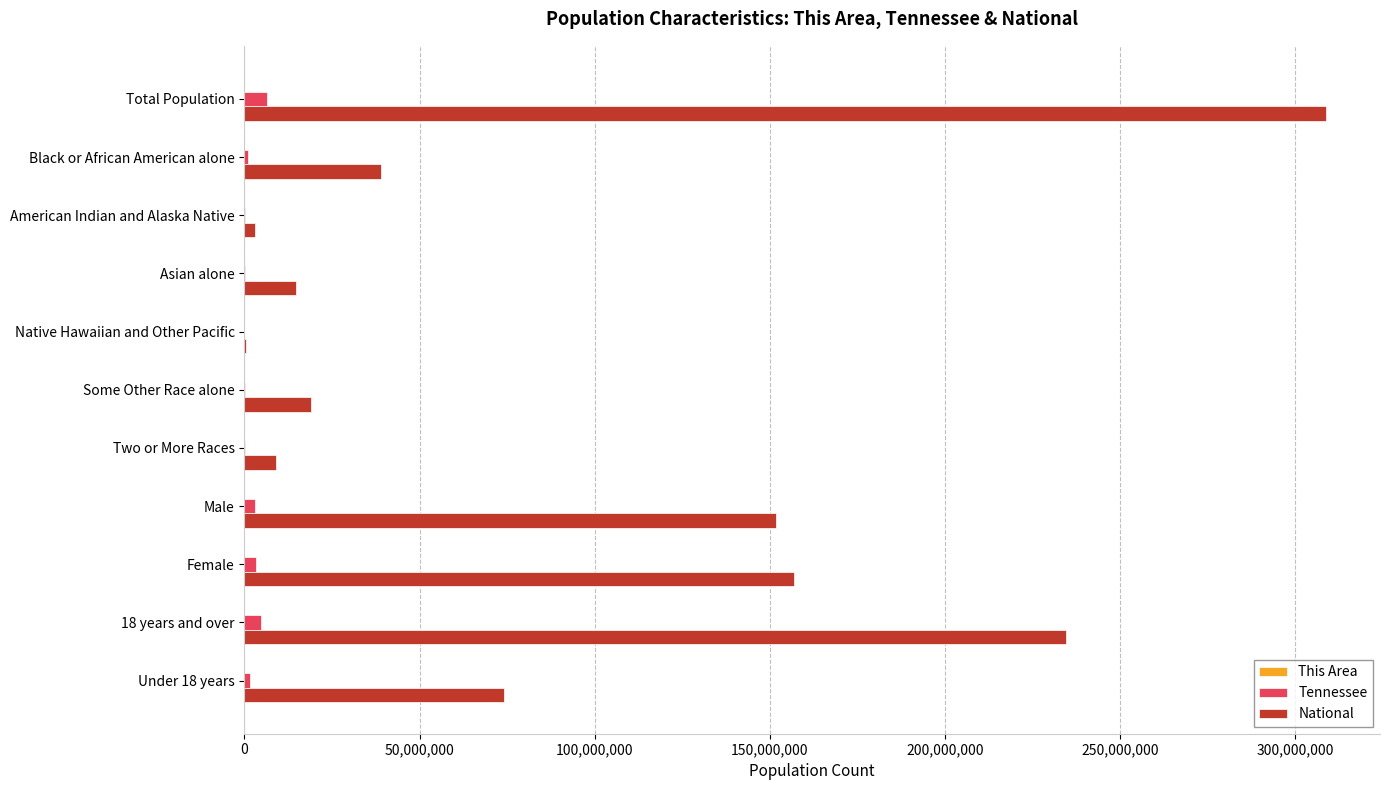

What is the sum of all Tennessee values?

20462472